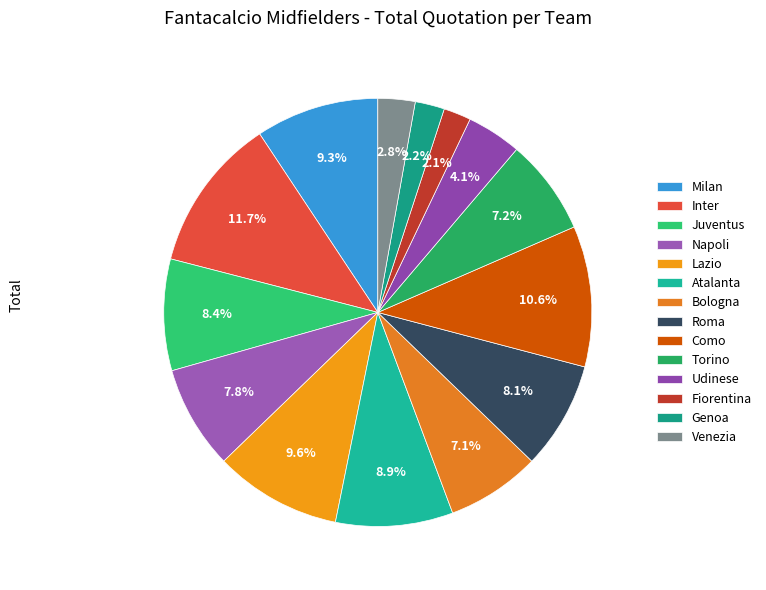

How much of the chart is everything except Genoa?

97.8%